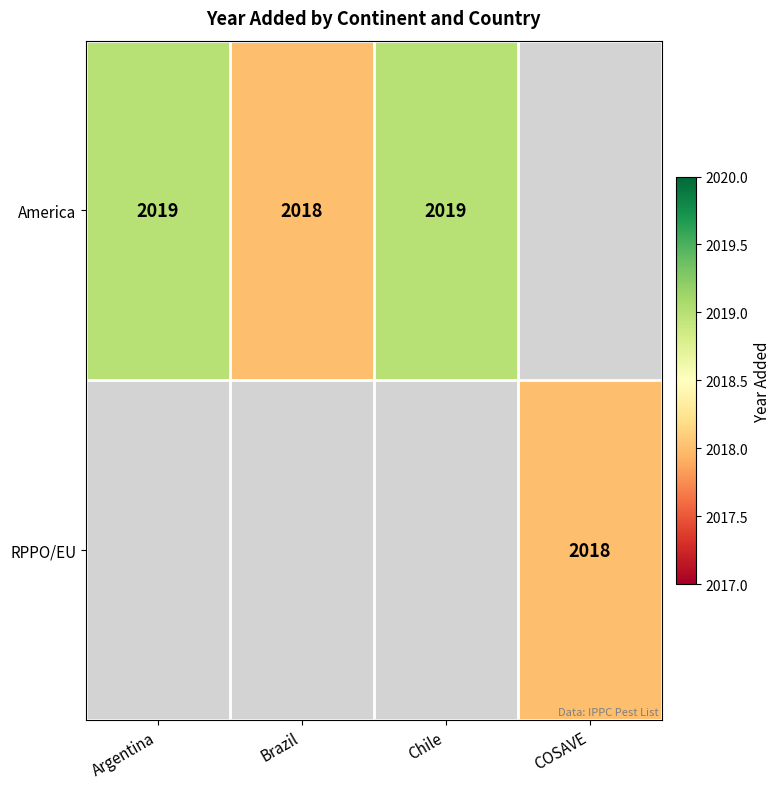

Is it true that America equals 2019 at Chile?

True